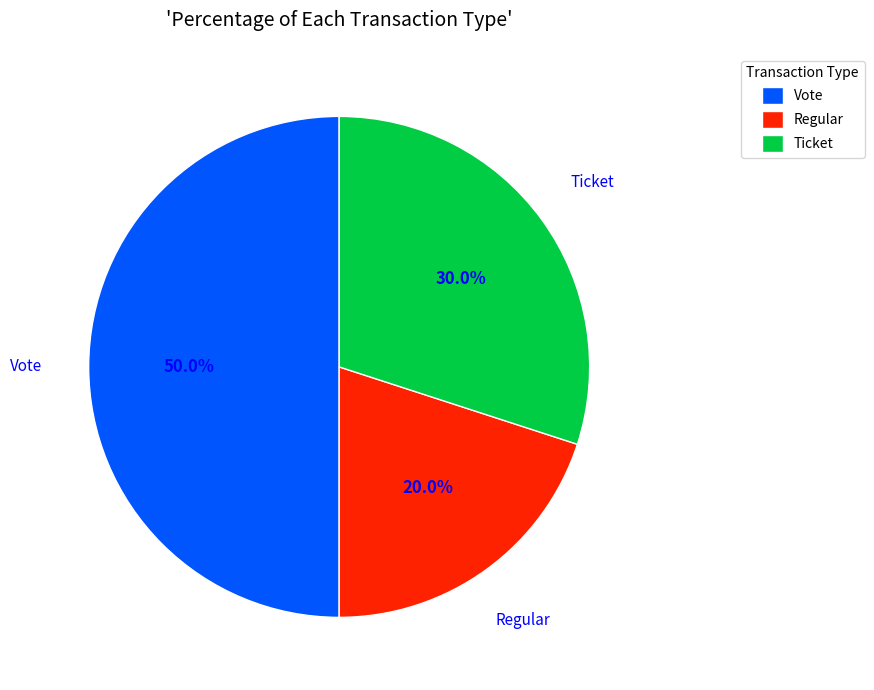

Does Ticket account for over 50% of the chart?

No